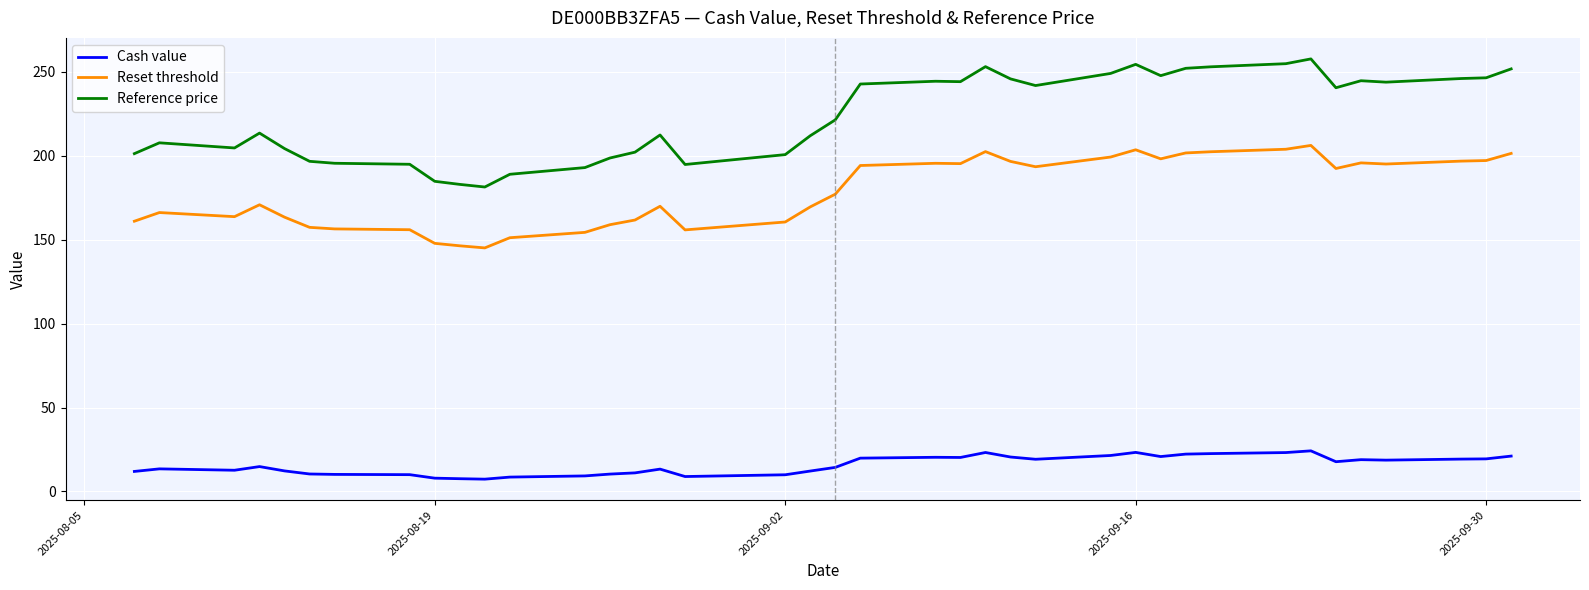

Which series has the largest total across all categories?

Reference price